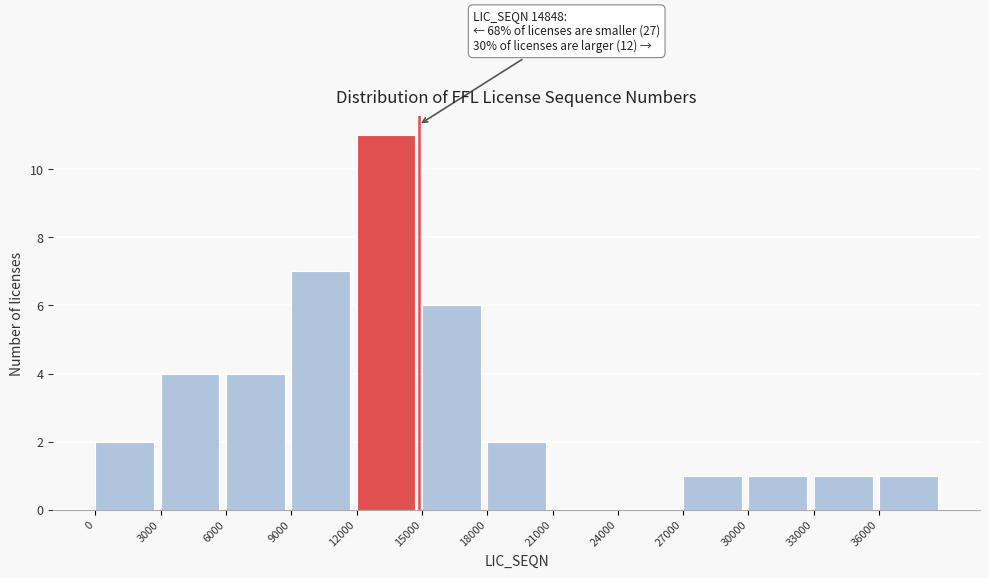

Over which range of the x-axis is the bar tallest?

12000 to 15000